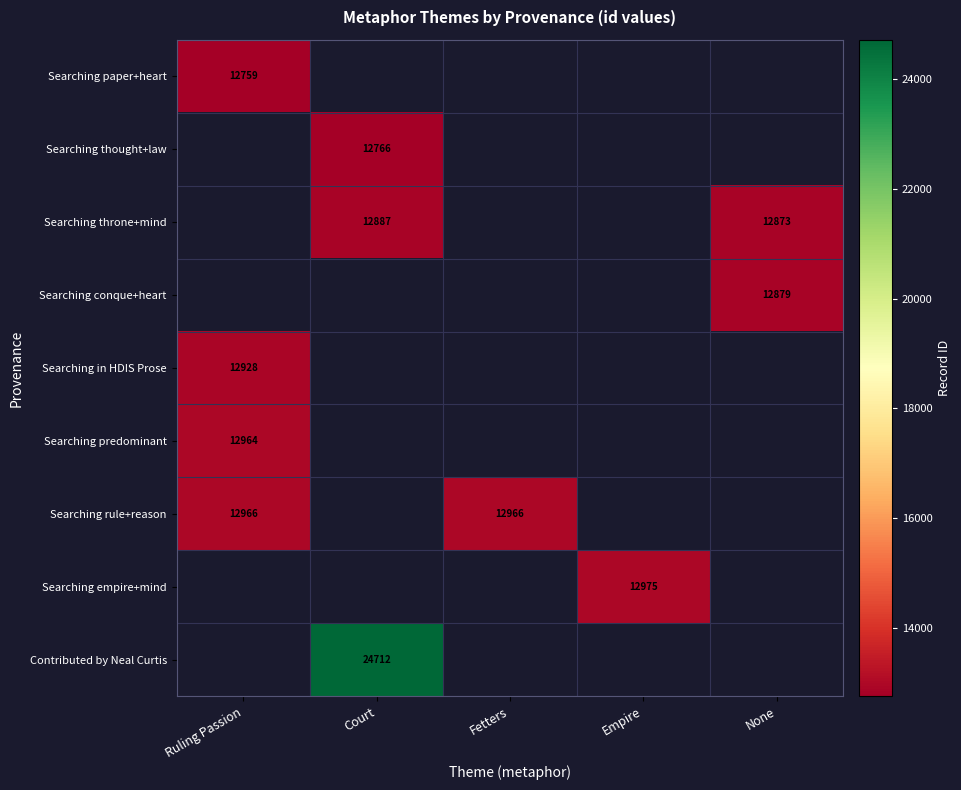

The value of Searching throne+mind at Court is 12887. True or false?

True